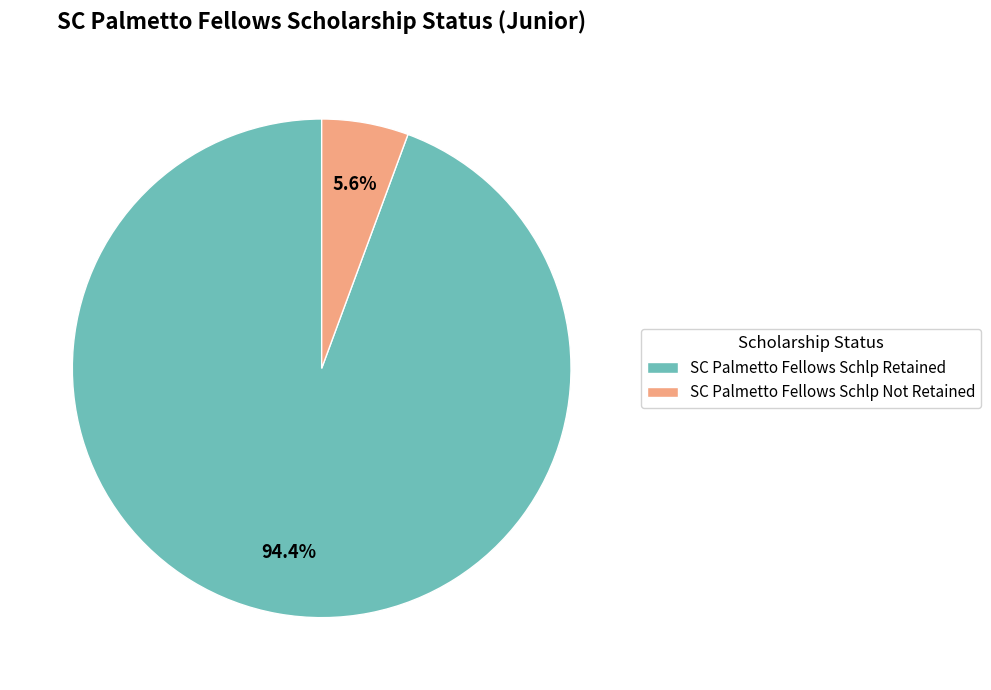

What portion of the pie excludes SC Palmetto Fellows Schlp Not Retained?

94.4%